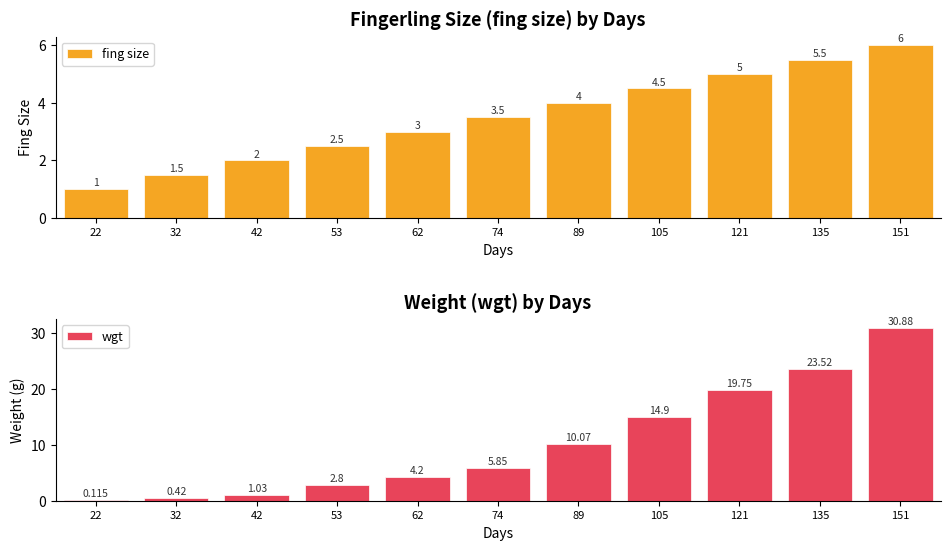

What is the difference between the maximum and minimum values in the wgt series?

30.8